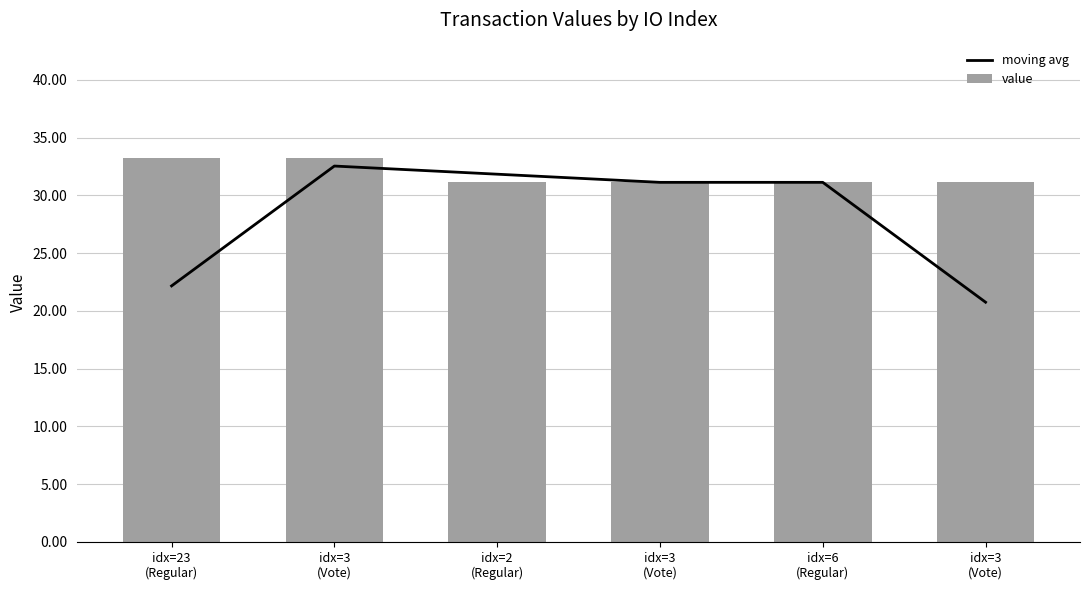

What is the sum of all moving avg values?

169.5